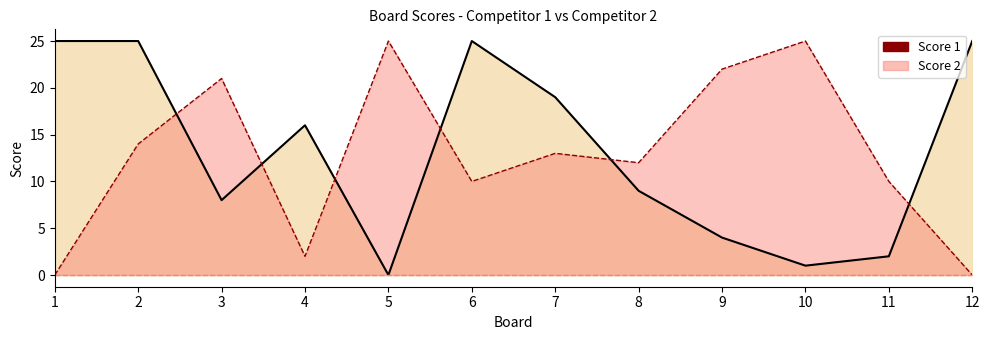

What is the greatest value displayed?

25